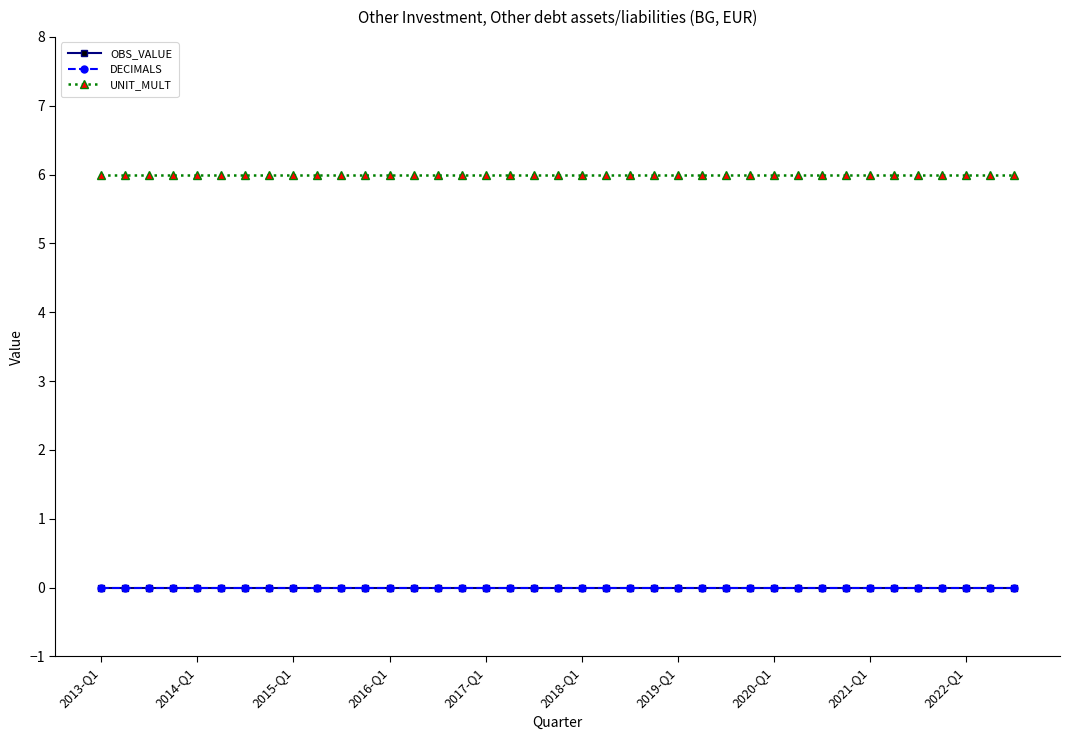

True or false: UNIT_MULT has more than 1 points higher than both neighbors.

False